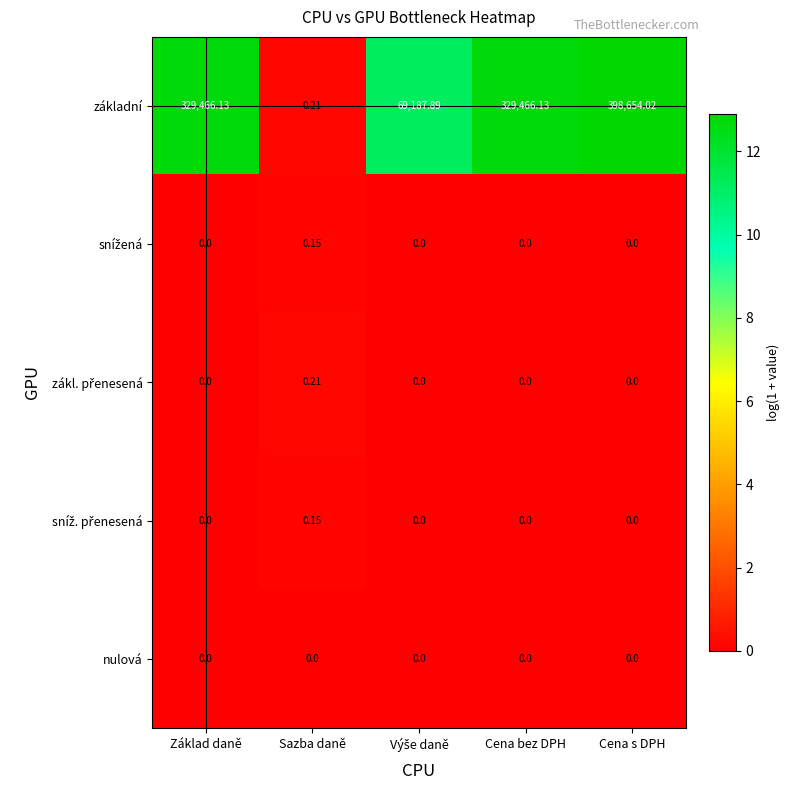

Which series has the largest total across all categories?

základní